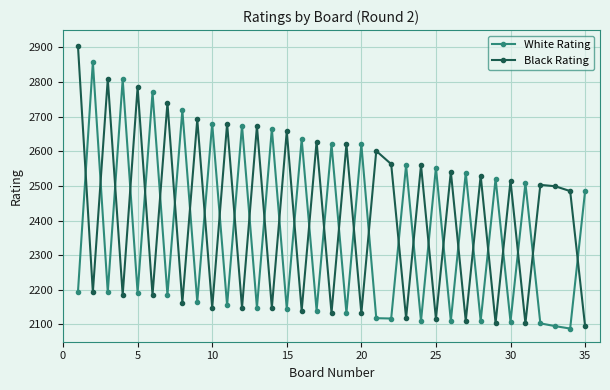

At how many categories does at least one series exceed 2710?

8